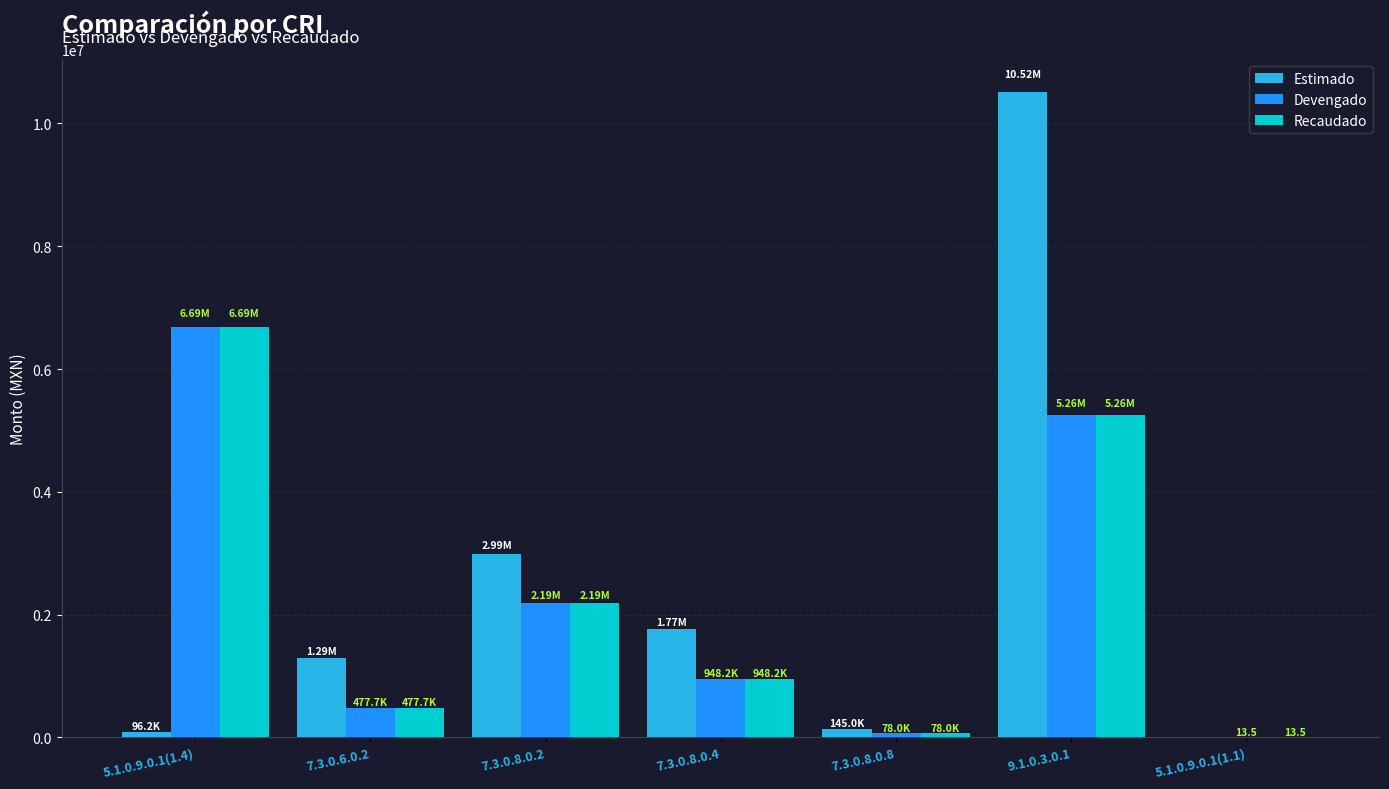

At which category is the sum across all series the highest?

9.1.0.3.0.1